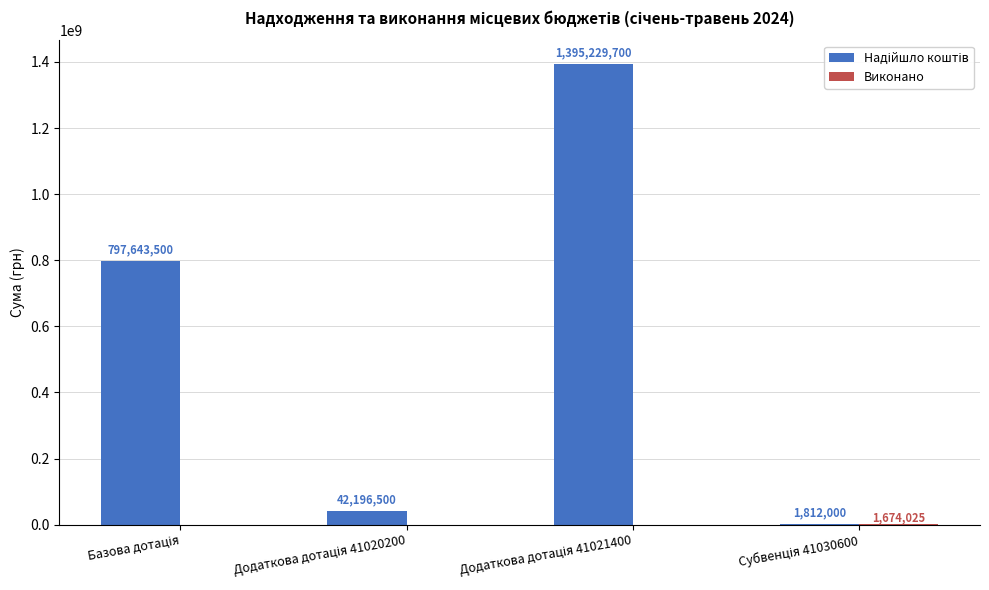

What is the spread (max minus min) of values at Субвенція 41030600?

137975.0